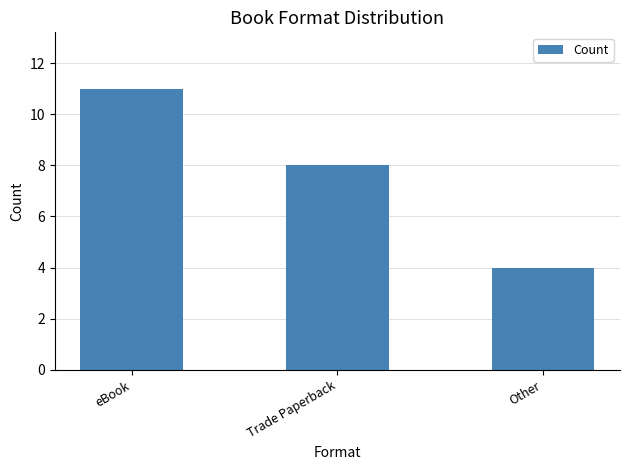

What is the label of the 1st bar from the right?

Other